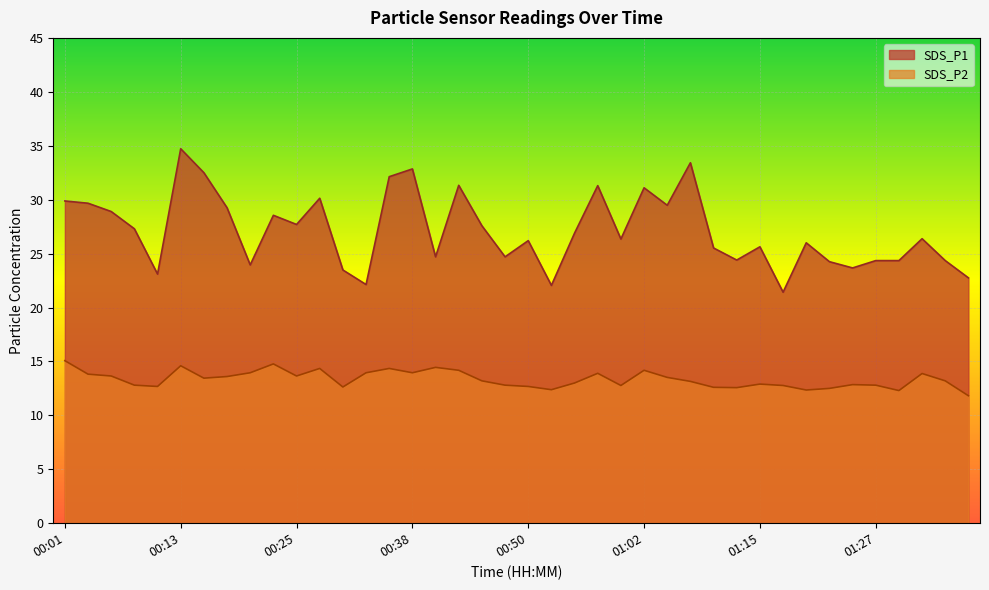

True or false: SDS_P1 has more than 0 interior local peaks.

True